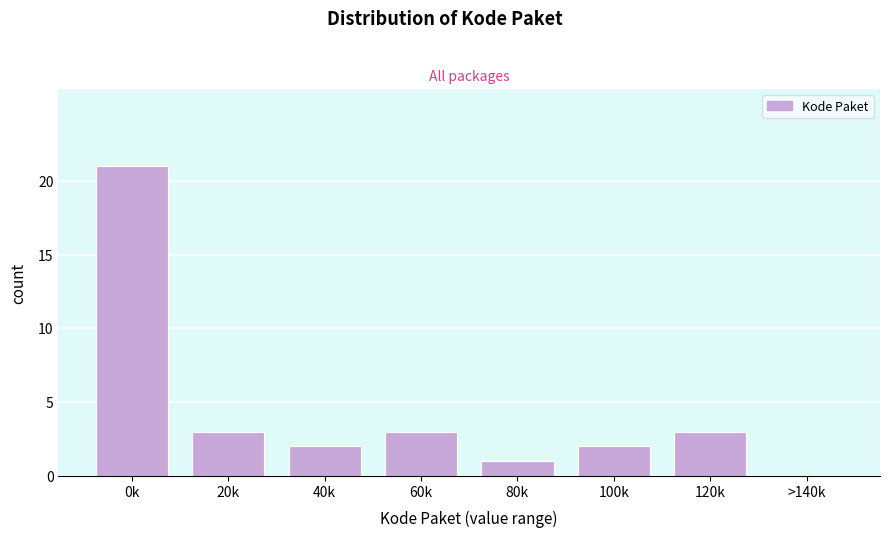

Reading left to right, transcribe all the data shown in this chart.

0k=21	20k=3	40k=2	60k=3	80k=1	100k=2	120k=3	>140k=0